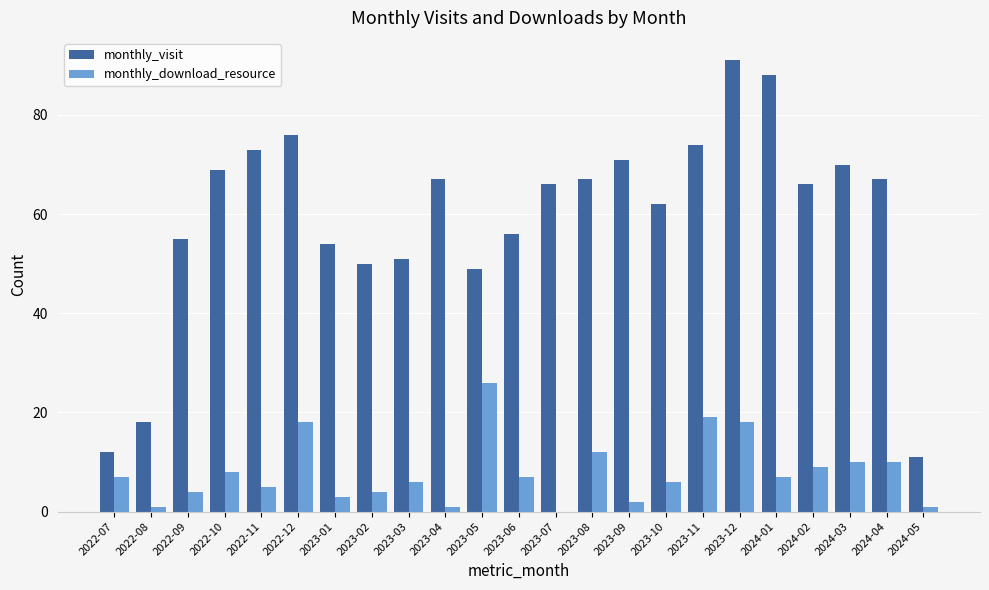

How many series are shown in this chart?

2